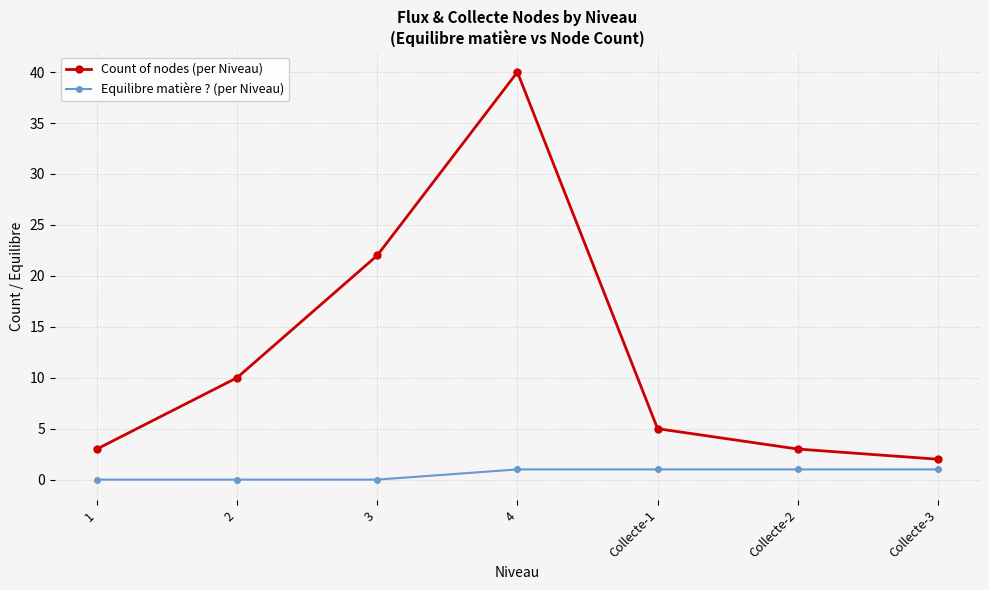

How many categories are shown in the chart?

7